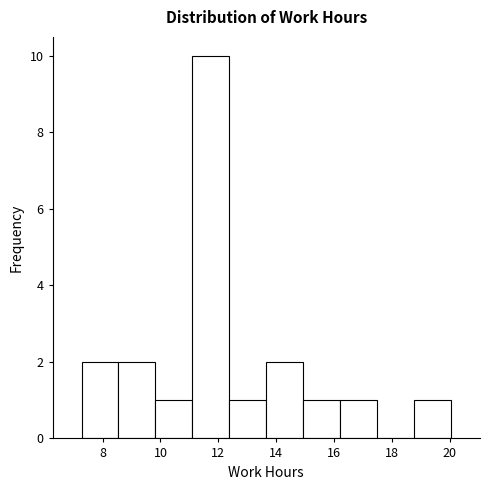

Reading left to right, transcribe this chart: for each bar, give the range it covers on the x-axis and its height. Neither the bar edges nor the heights are printed on the chart, so give them approximately, as read against the axes.

7.2 to 8.6: 2
8.6 to 9.8: 2
9.8 to 11.2: 1
11.2 to 12.4: 10
12.4 to 13.6: 1
13.6 to 15.0: 2
15.0 to 16.2: 1
16.2 to 17.4: 1
17.4 to 18.8: 0
18.8 to 20.0: 1